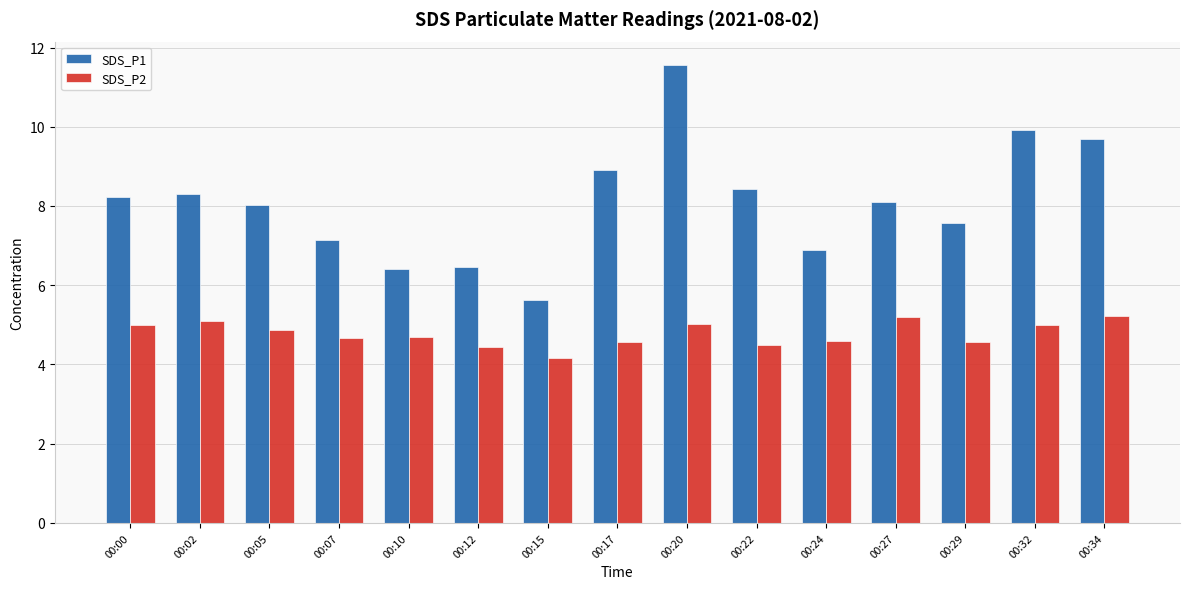

How many groups of bars are there?

15